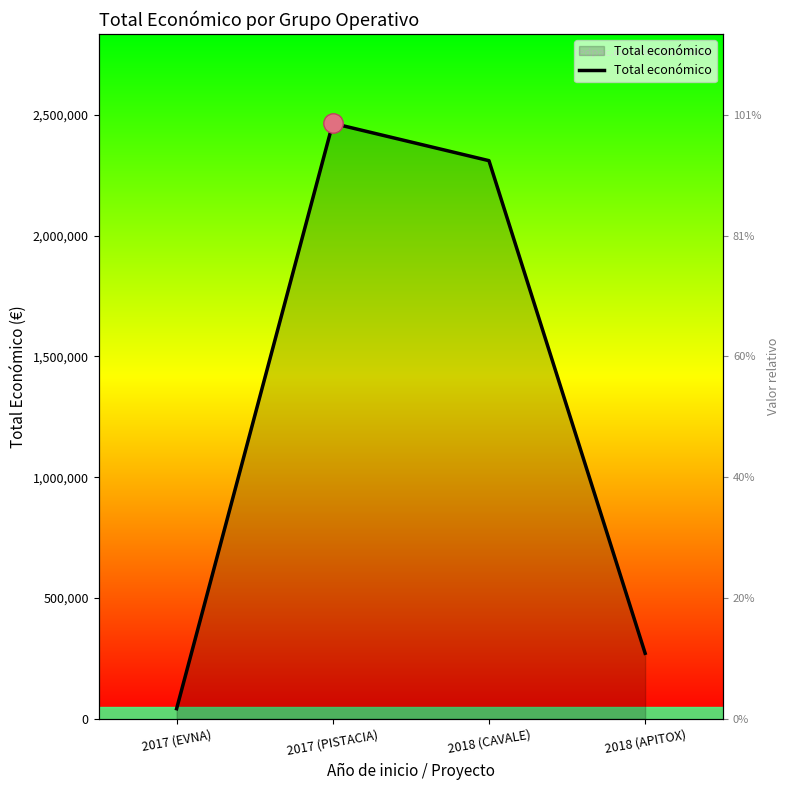

Where does the data first go above 2310026?

2017 (PISTACIA)